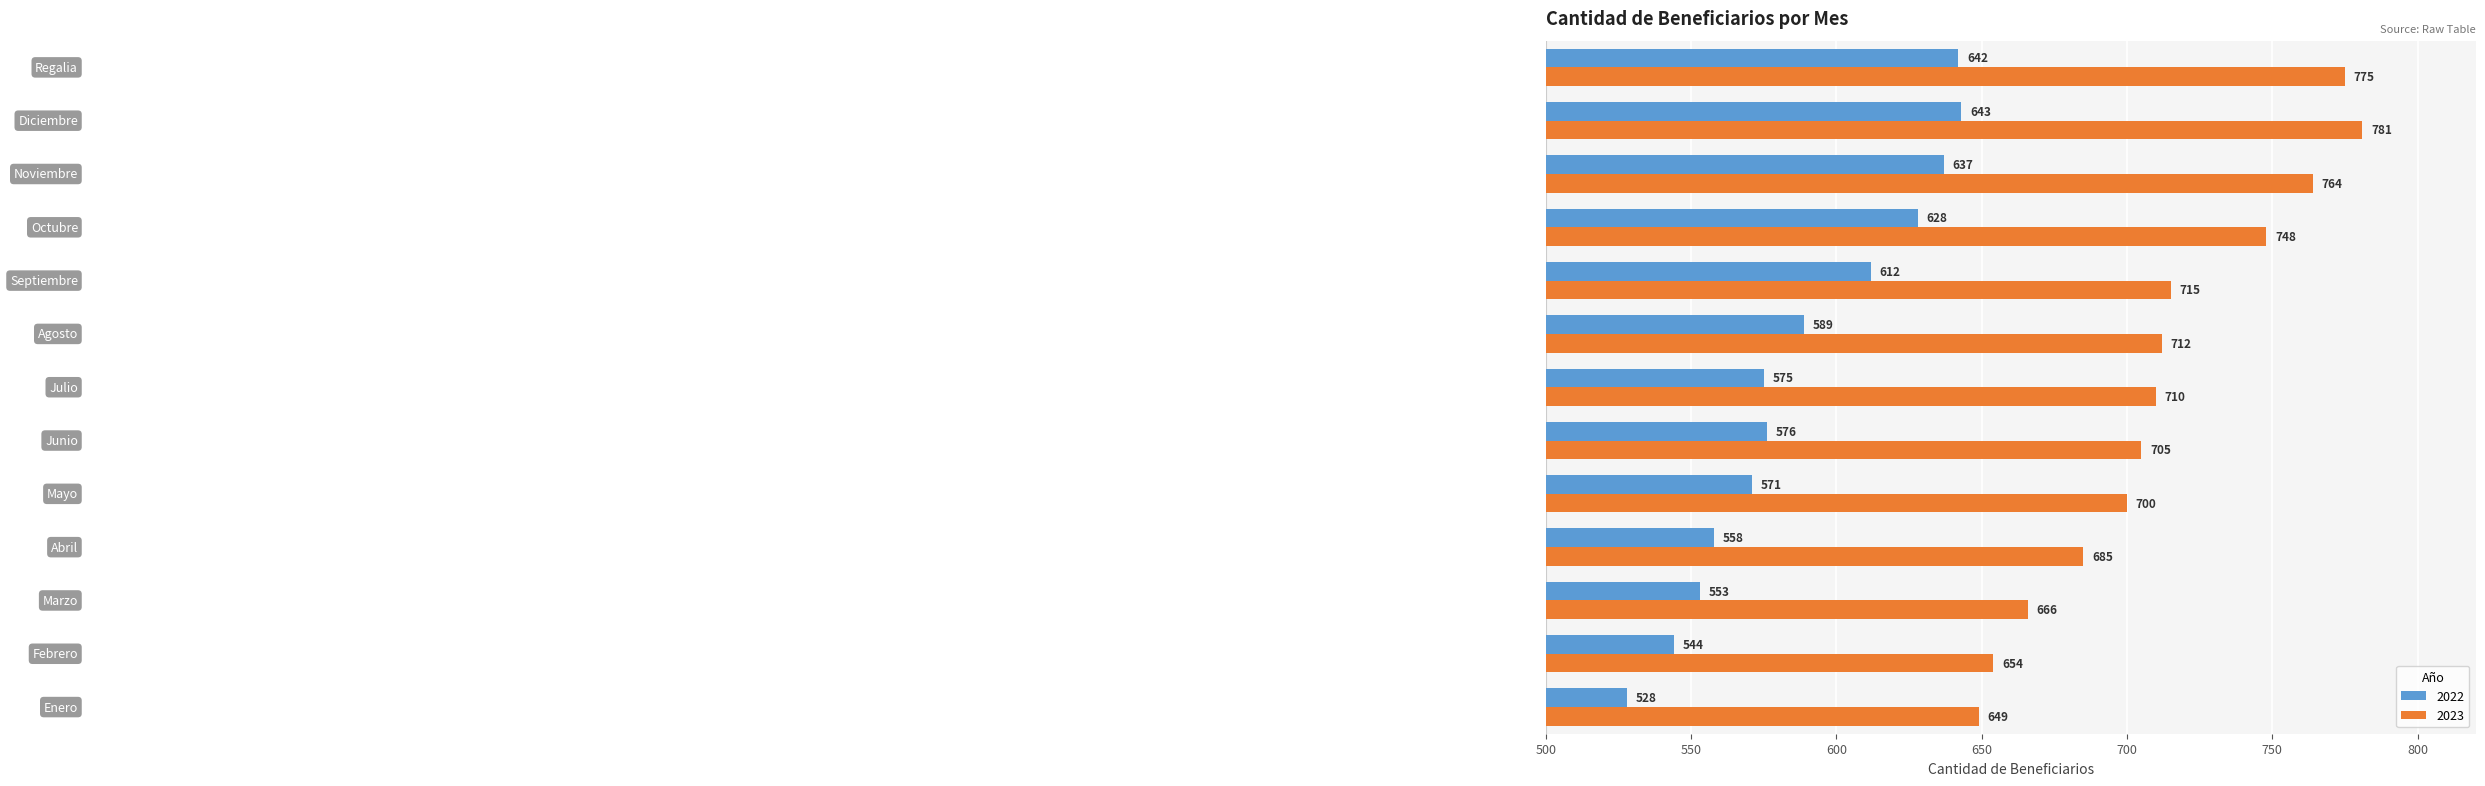

Which series has the widest spread of values?

2023